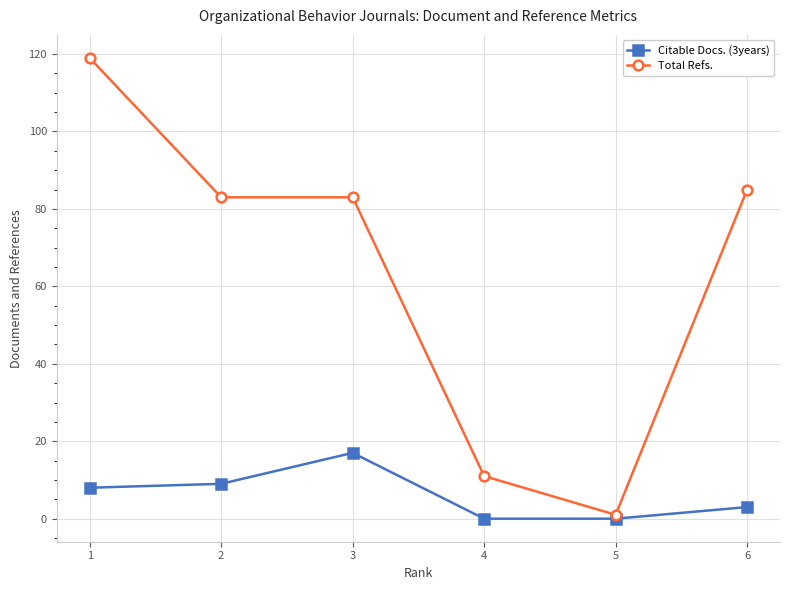

At 4, list the series in order from smallest to largest.

Citable Docs. (3years), Total Refs.